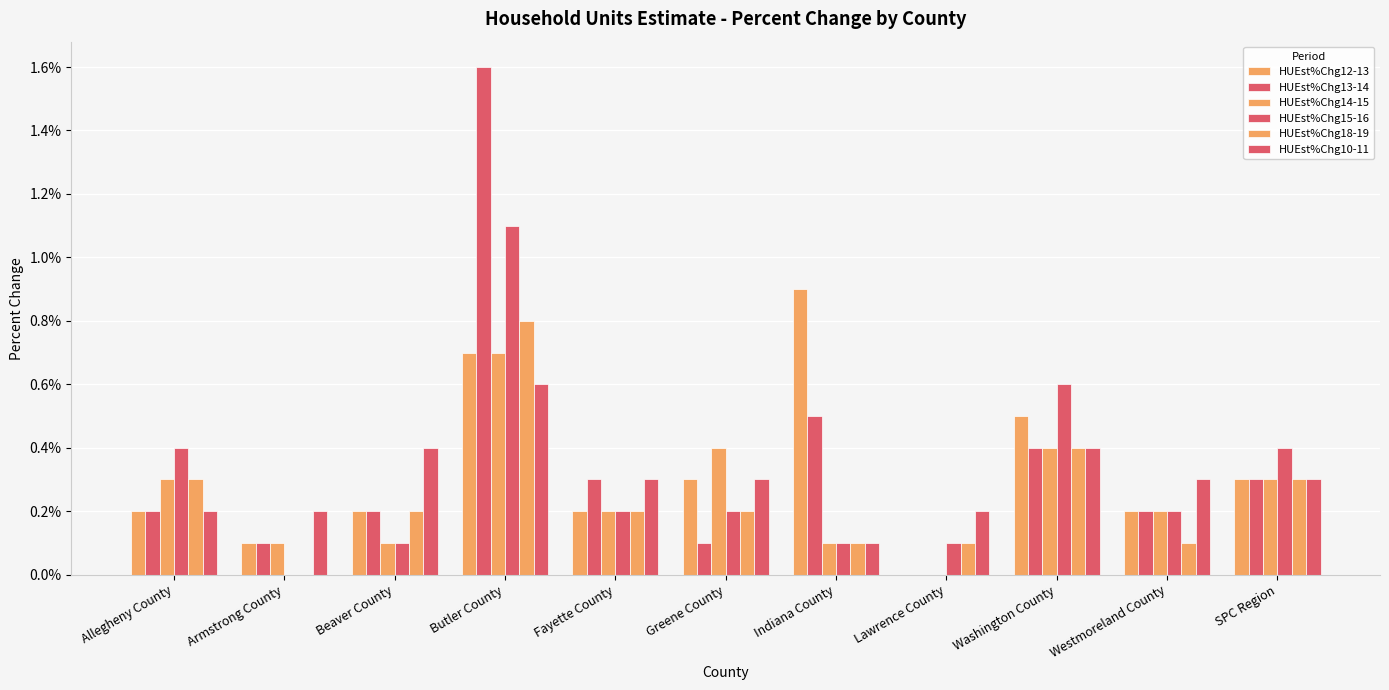

Does the chart contain stacked bars?

No